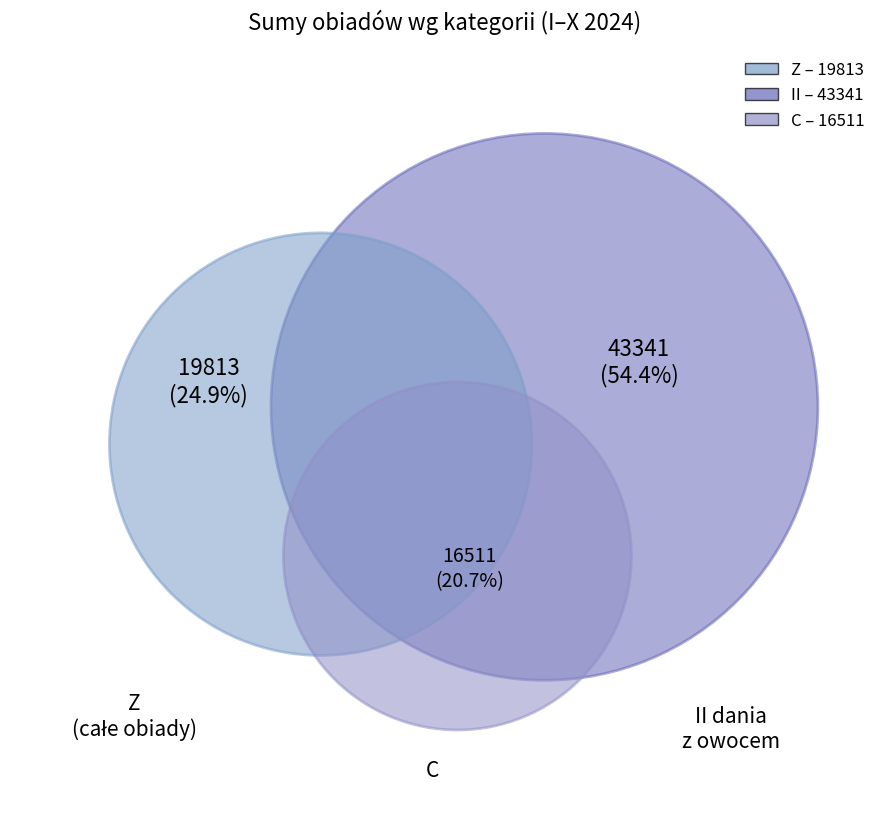

True or false: C accounts for 21% of the total.

True